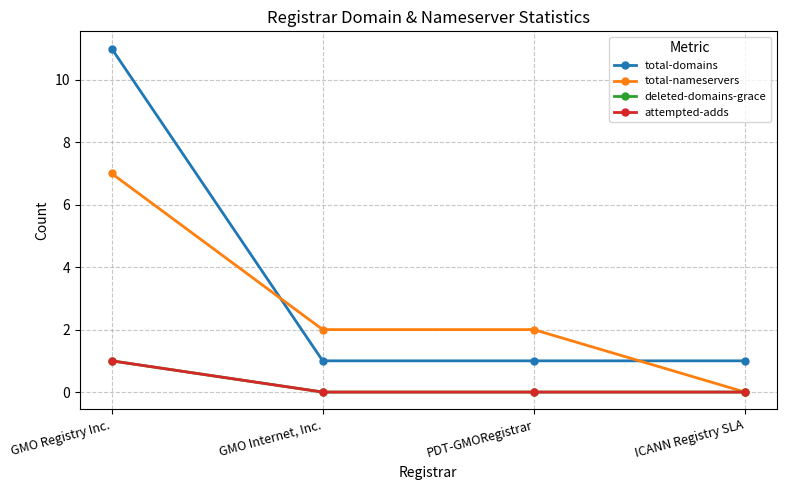

Is it true that deleted-domains-grace equals 0 at GMO Registry Inc.?

False